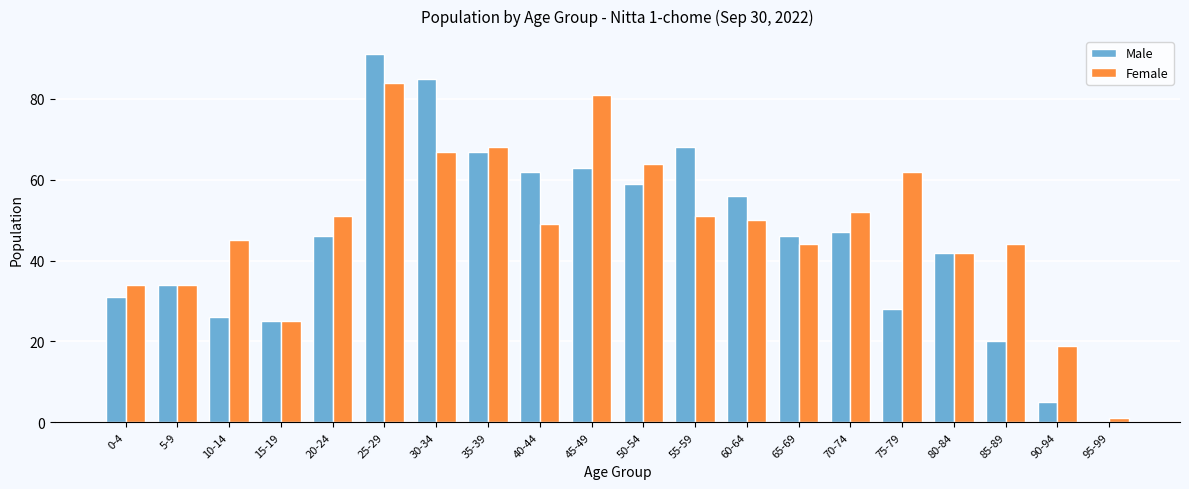

What is the maximum value for Male?

91